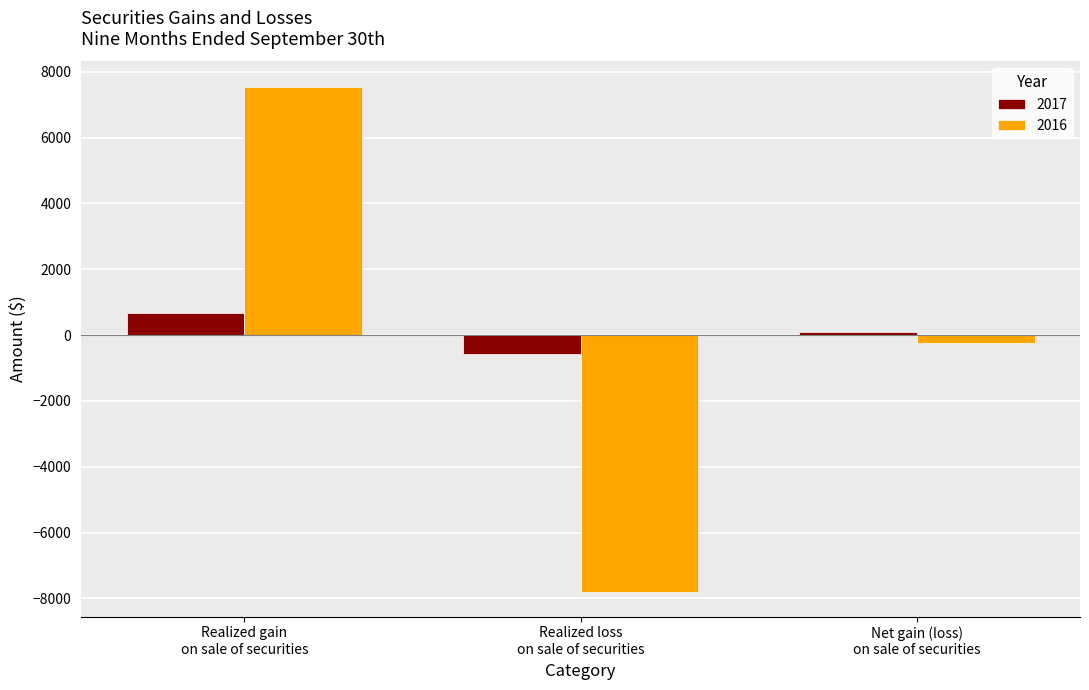

How many values in 2016 are above zero?

1